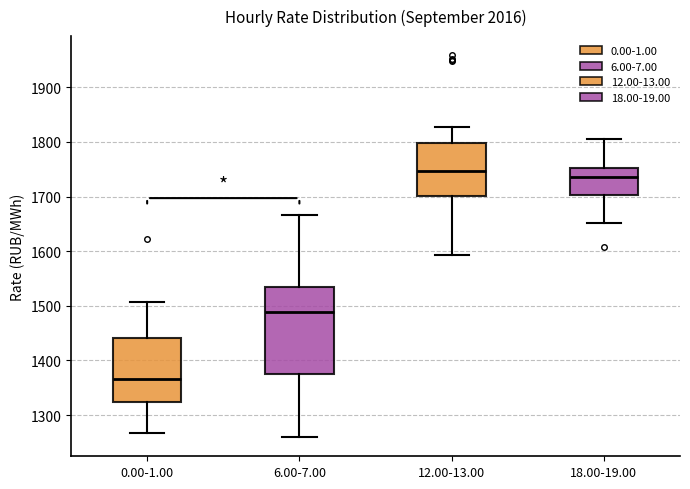

Reading left to right, read every box against the y-axis: the position of its median line, the range the box covers, and the ends of its whiskers. The values are not printed on the chart, so give them approximately, as read against the axis.

0.00-1.00: median 1370, box 1320 to 1440, whiskers 1270 to 1510
6.00-7.00: median 1490, box 1380 to 1530, whiskers 1260 to 1670
12.00-13.00: median 1750, box 1700 to 1800, whiskers 1590 to 1830
18.00-19.00: median 1740, box 1700 to 1750, whiskers 1650 to 1810